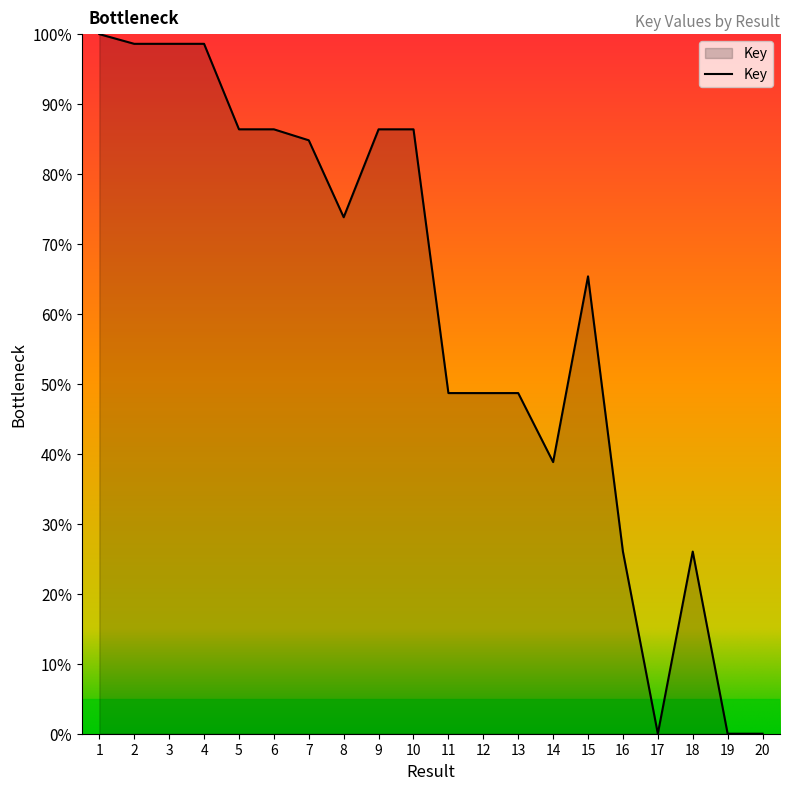

What is the approximate value at 16?

26.0